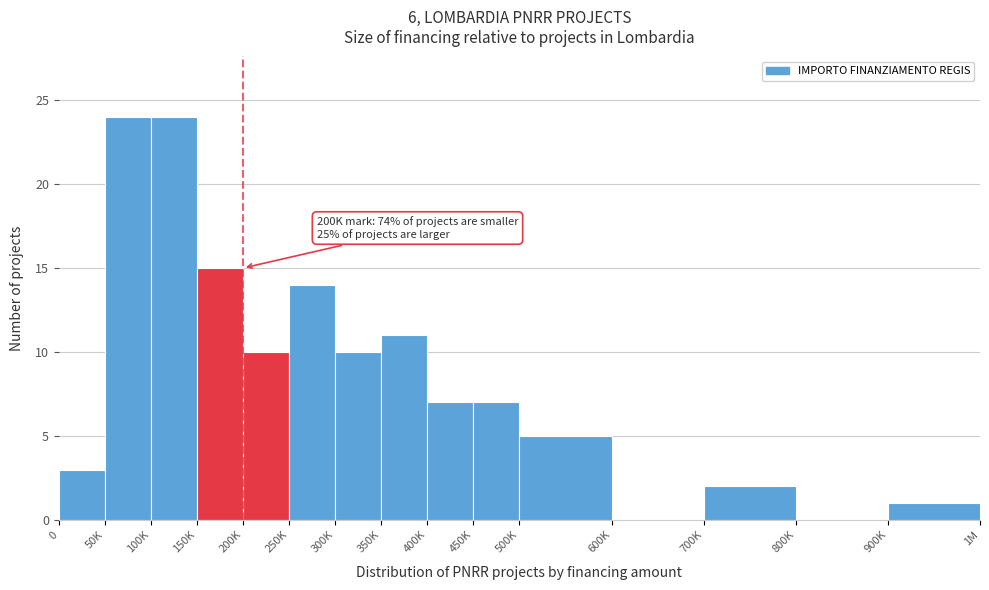

Reading left to right, transcribe all the data shown in this chart.

0=3	50K=24	100K=24	150K=15	200K=10	250K=14	300K=10	350K=11	400K=7	450K=7	500K=5	600K=0	700K=2	800K=0	900K=1